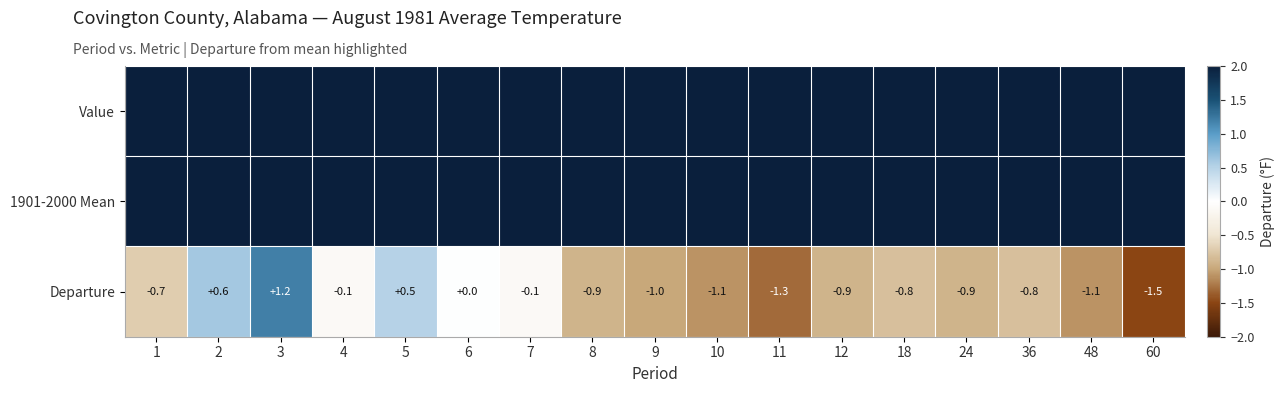

The Departure series shows -1.1 at 10. True or false?

True